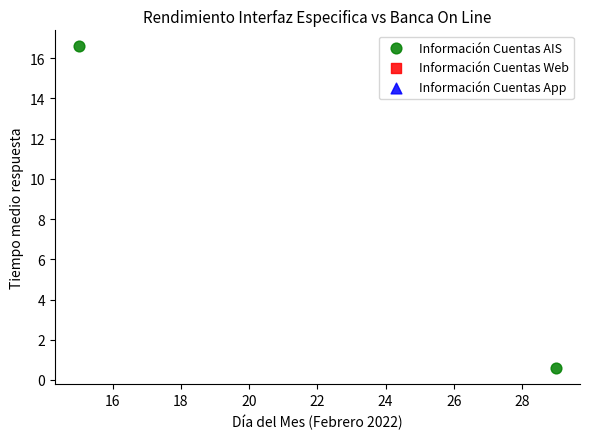

What is the range of Y values (max minus min)?

16.0